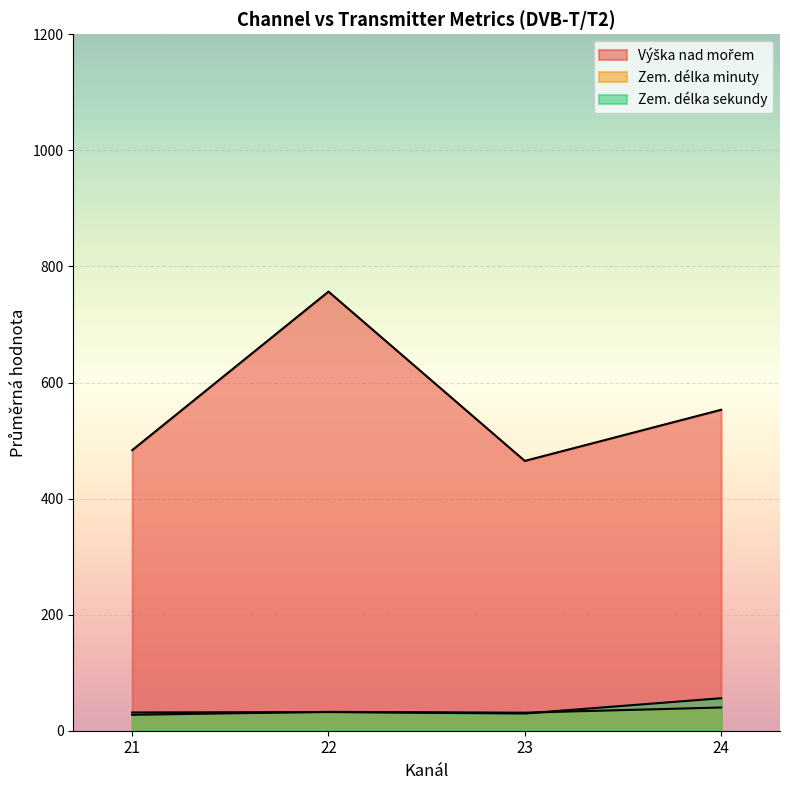

How many lines are shown in the chart?

3